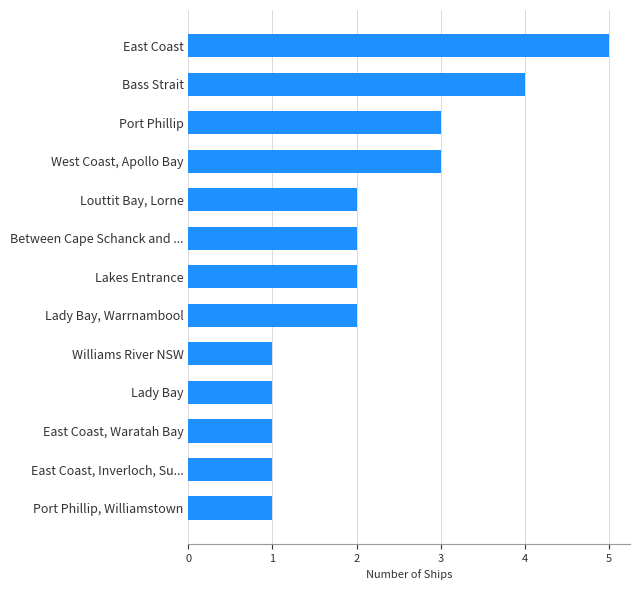

How many bars are there in total?

13